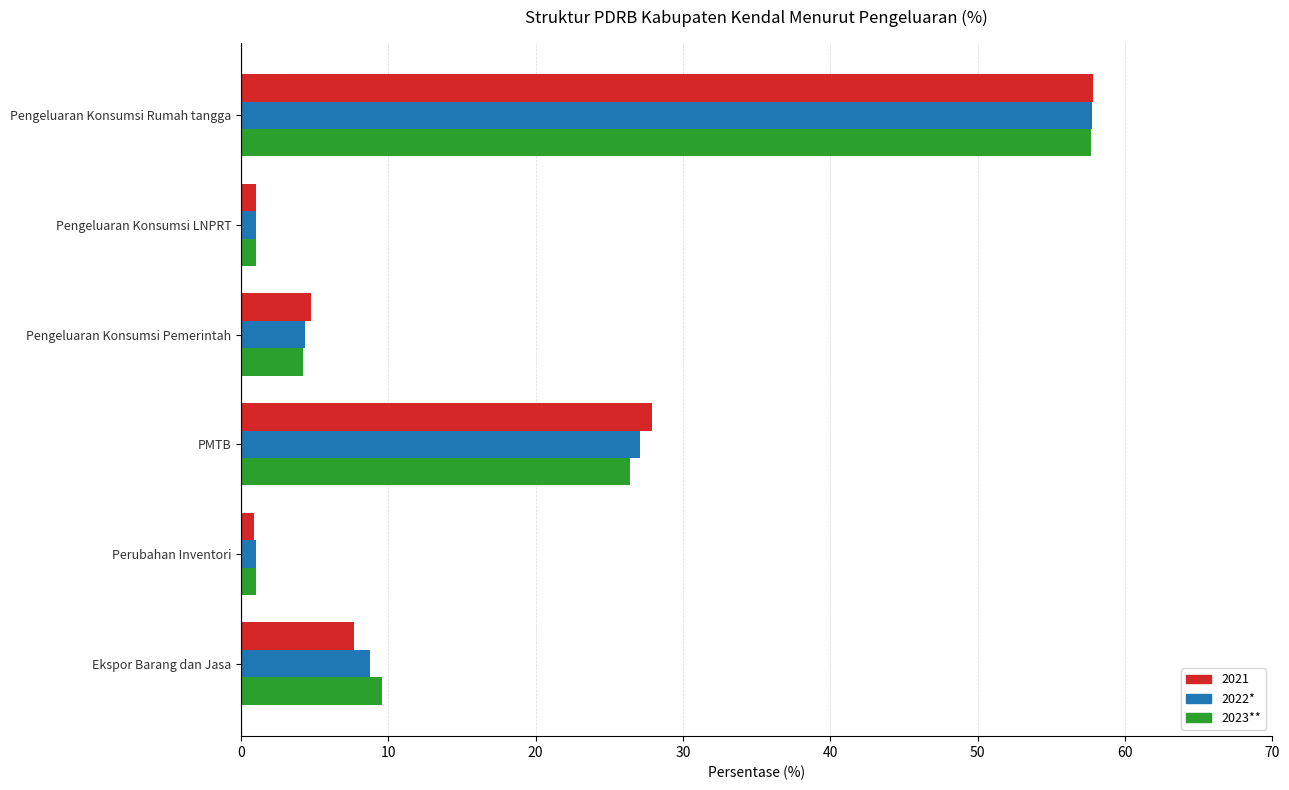

The value of 2022* at PMTB is 27.1. True or false?

True